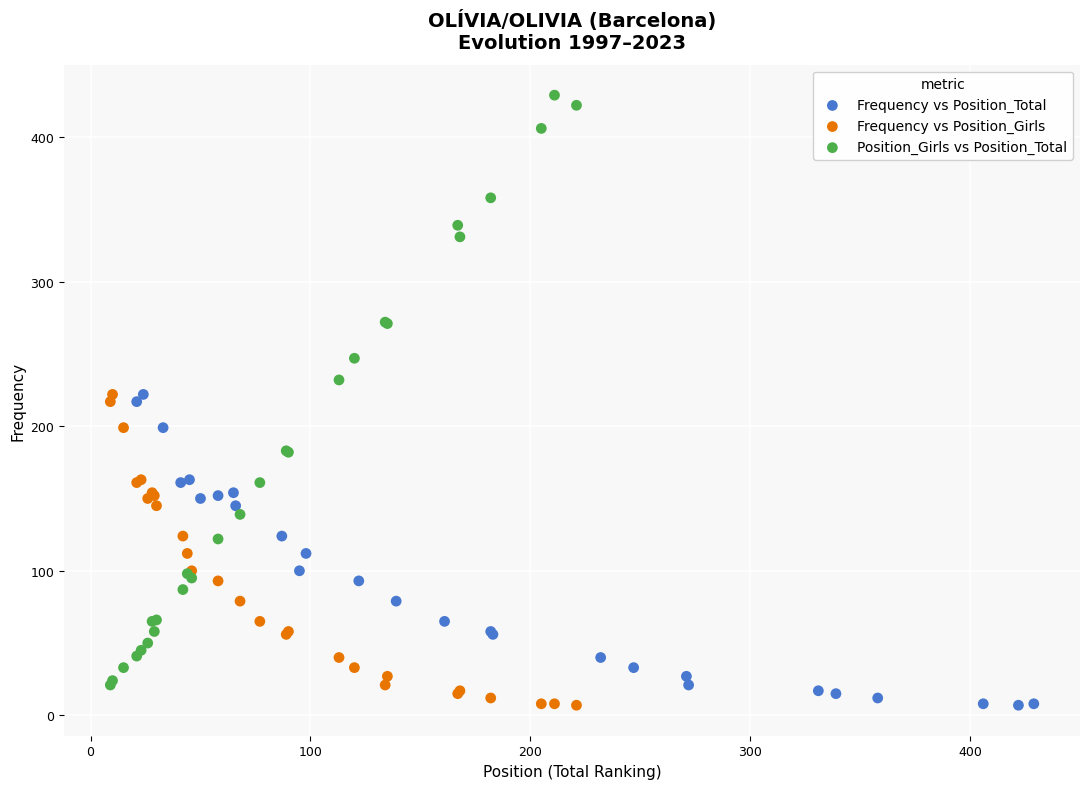

What are all the series names shown in the legend?

Frequency vs Position_Total, Frequency vs Position_Girls, Position_Girls vs Position_Total